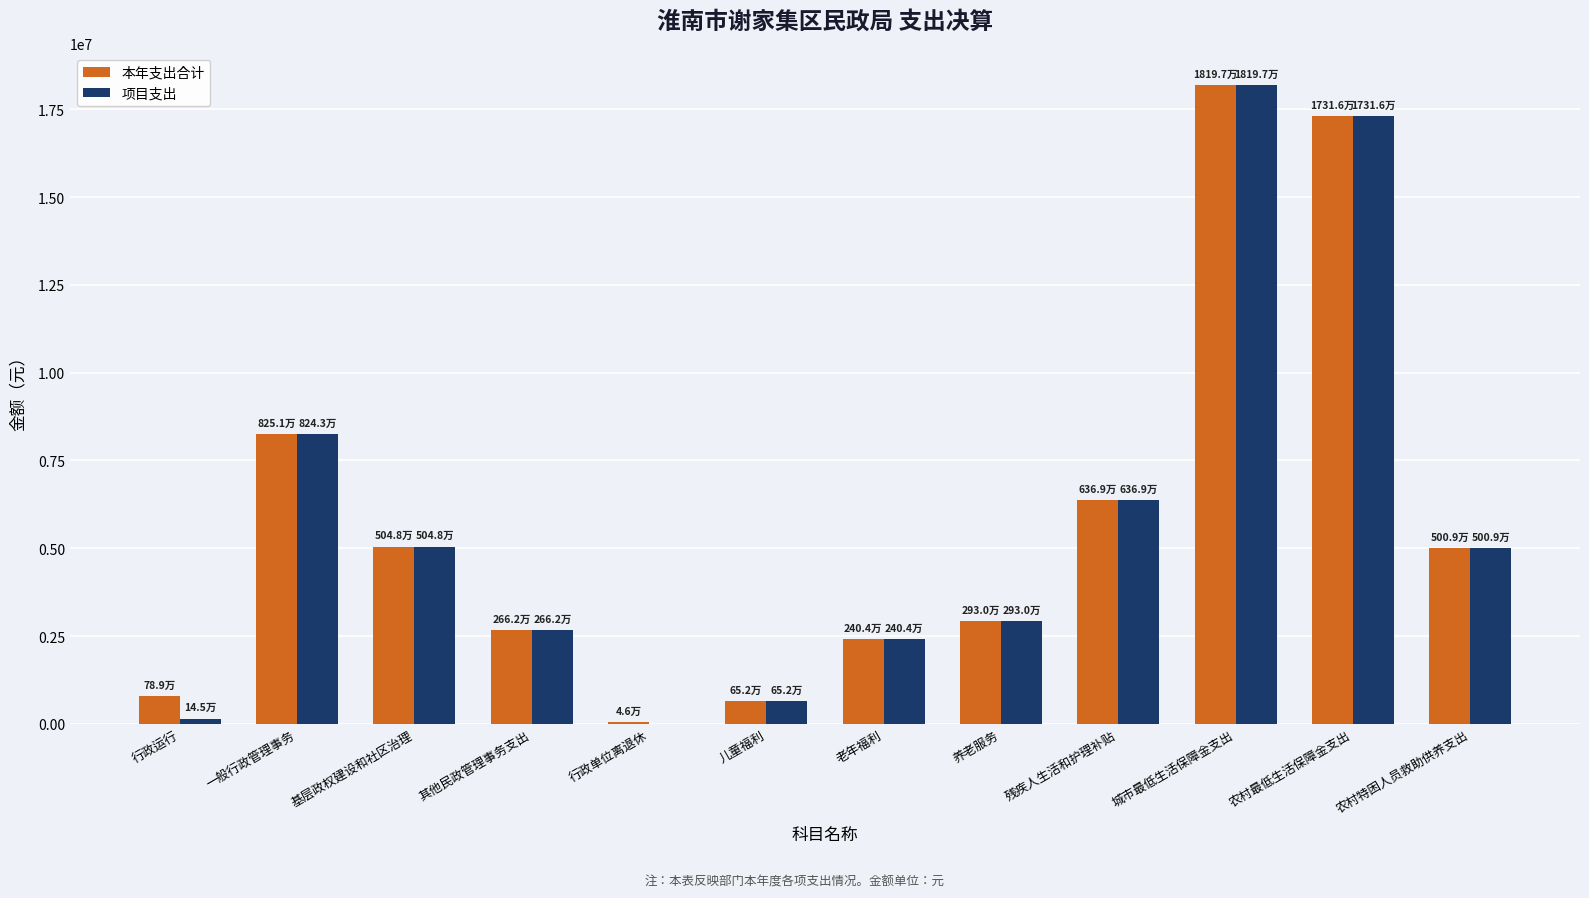

What is the maximum value for 项目支出?

18197375.0